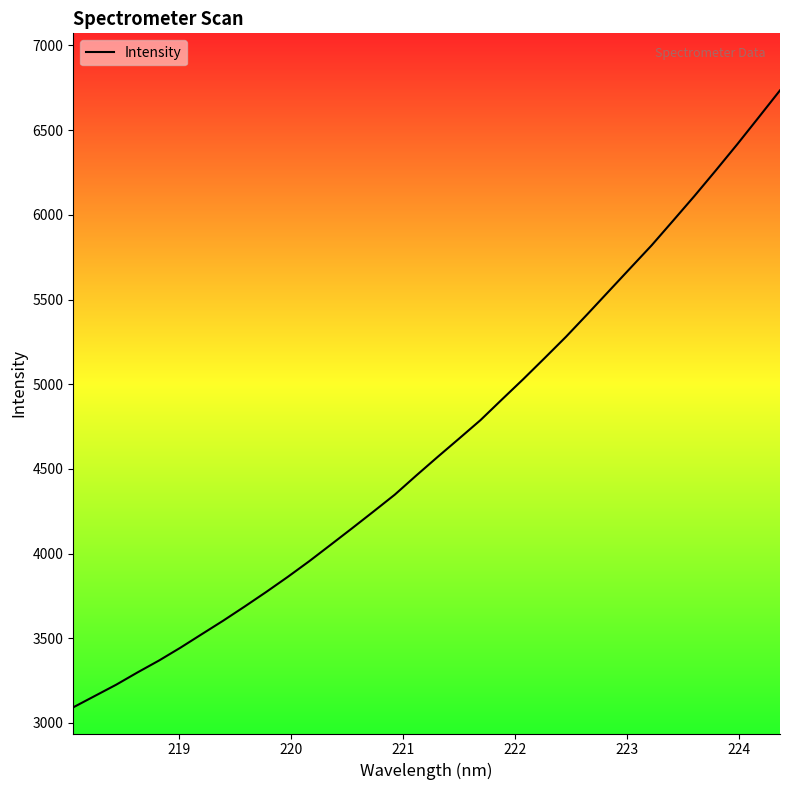

What is the difference between the maximum and minimum values?

3643.3